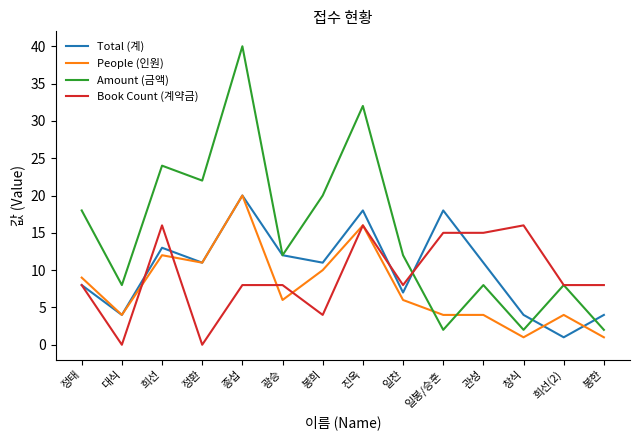

What position from the left is 관성?

11